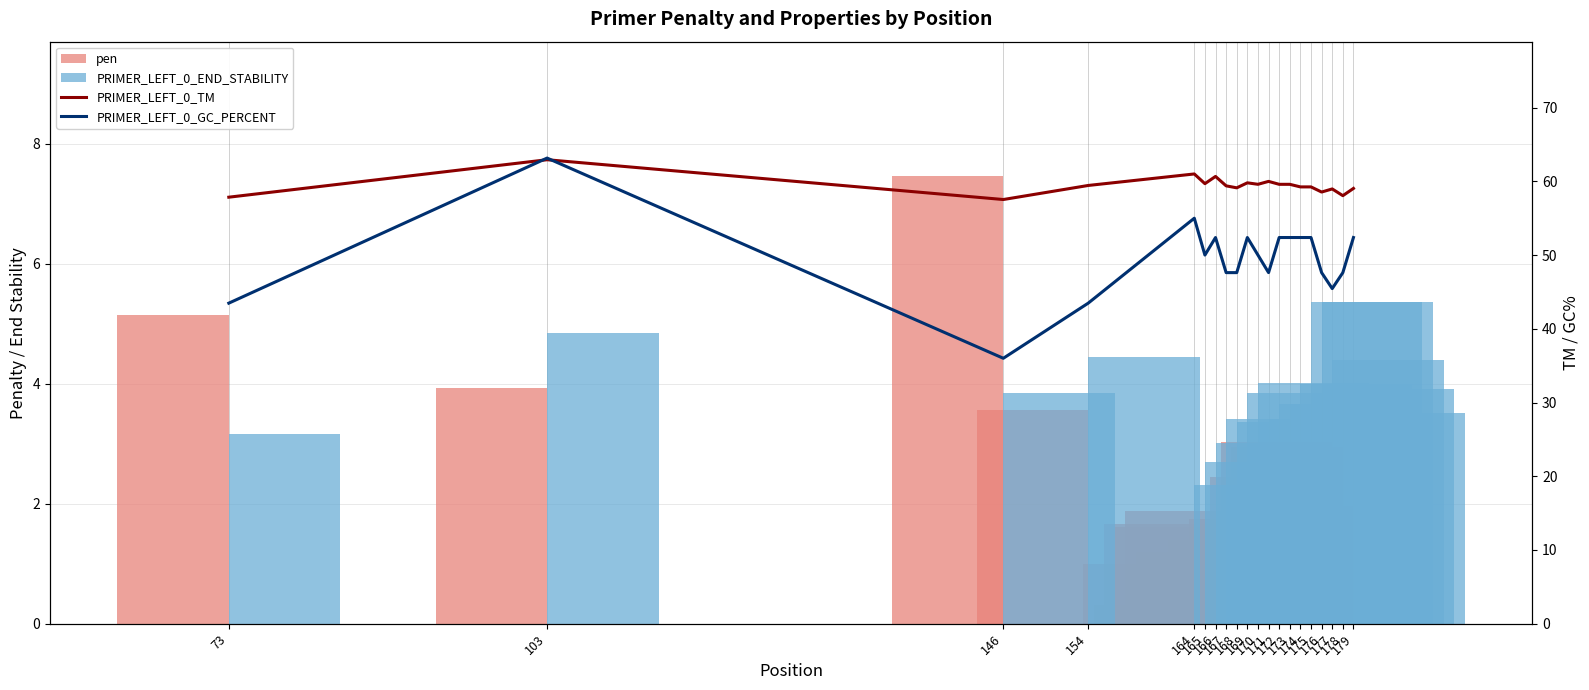

Is it true that PRIMER_LEFT_0_GC_PERCENT equals 30.5 at 171?

False